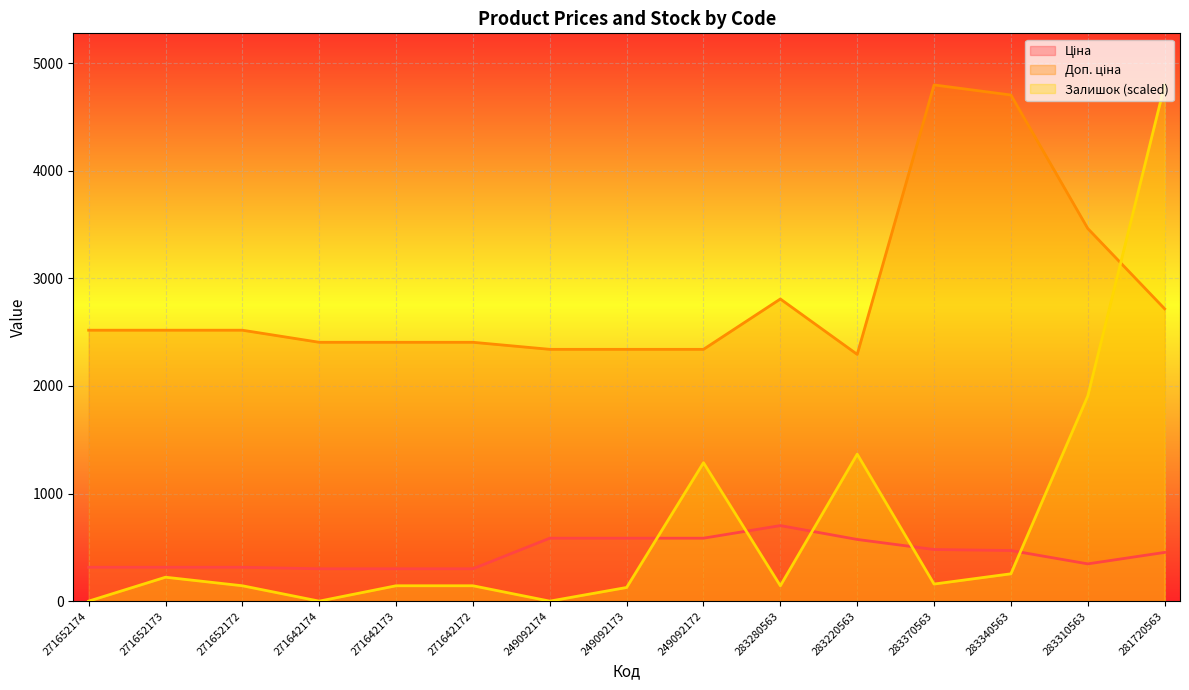

At which label does Ціна reach its minimum?

271642174